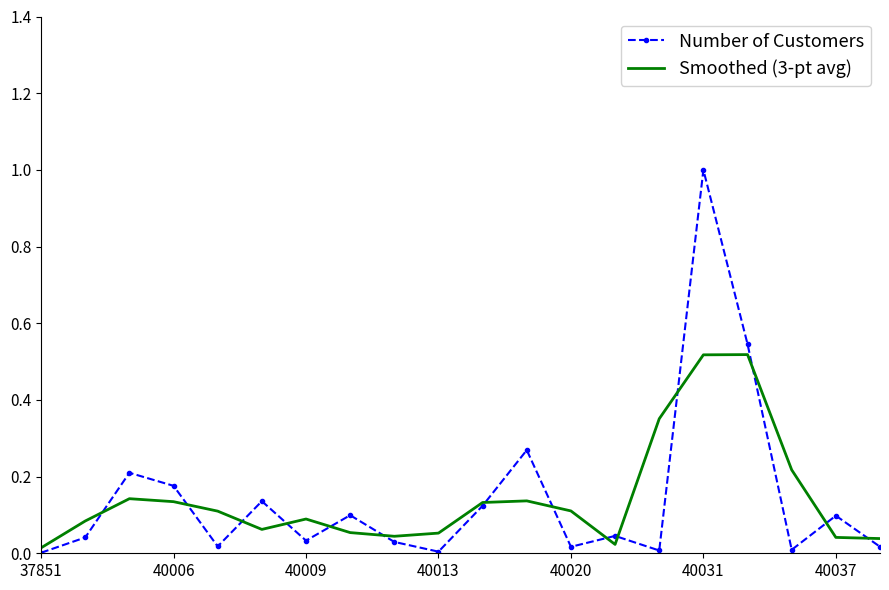

How many categories are shown in the chart?

20